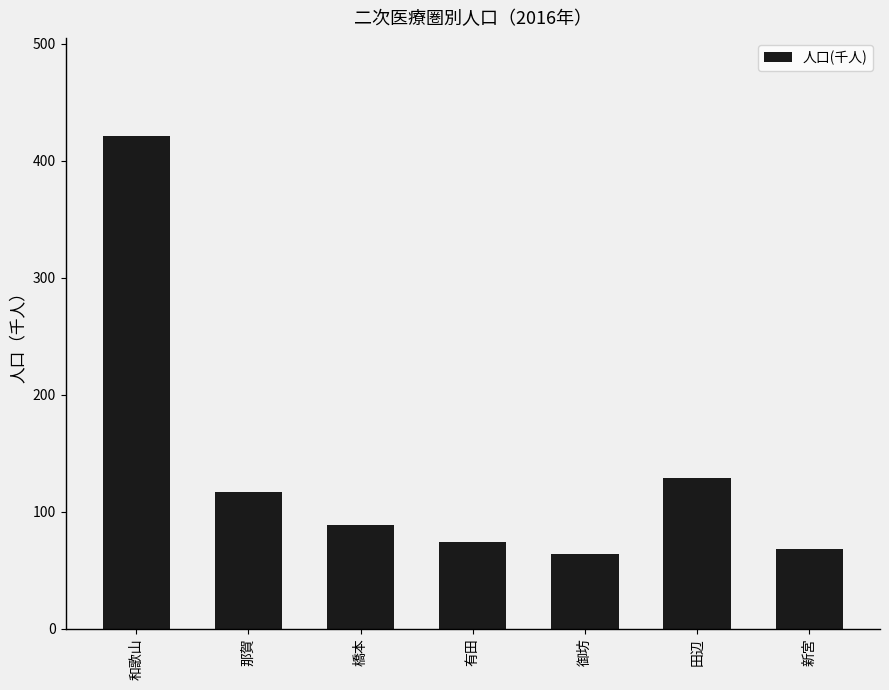

What is the label of the 3rd bar from the left?

橋本